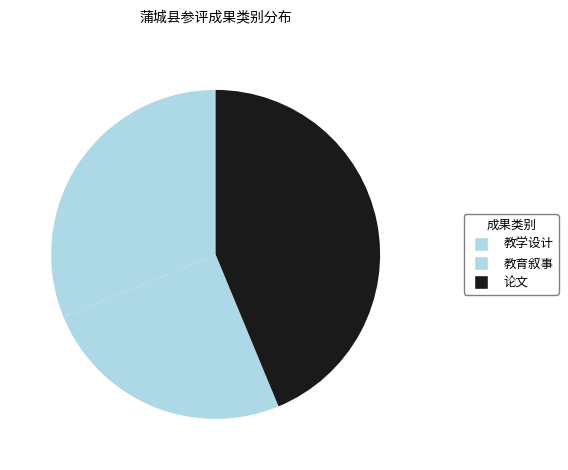

Count the number of slices in the pie.

3